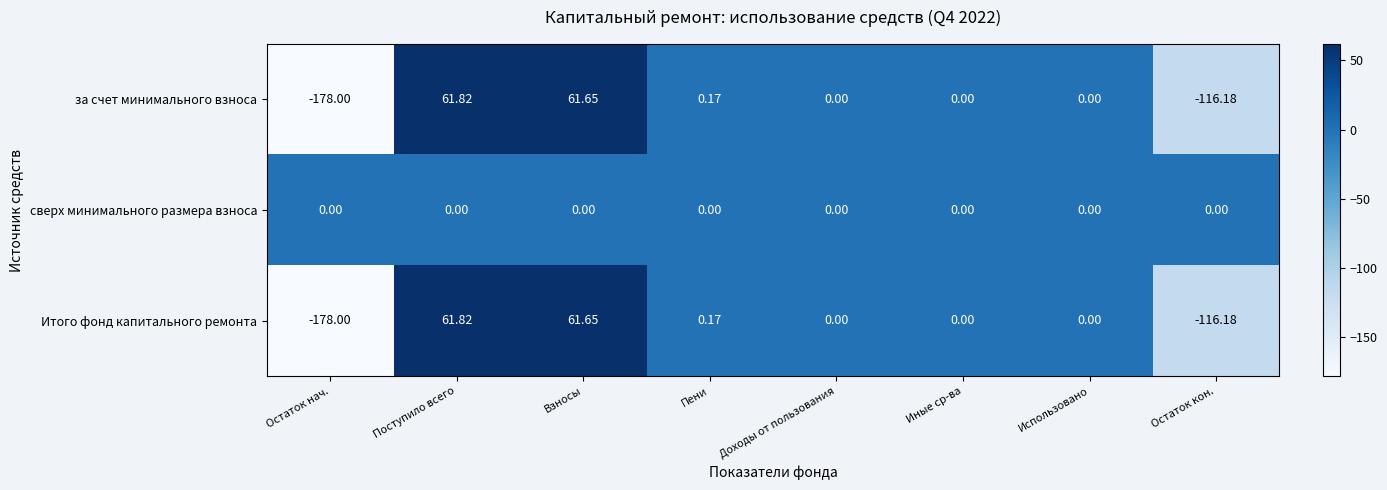

Is the value of сверх минимального размера взноса at Поступило всего greater than the value of Итого фонд капитального ремонта at Пени?

No